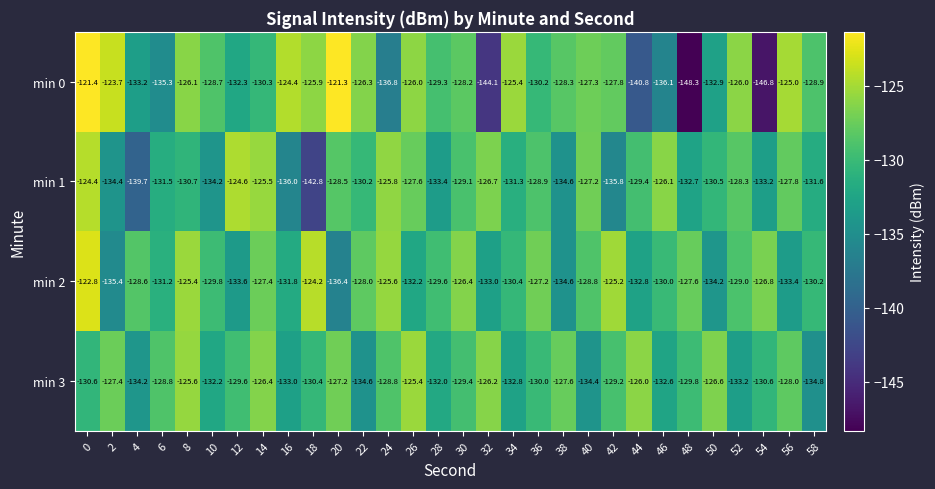

Which category has the highest value across all series?

20